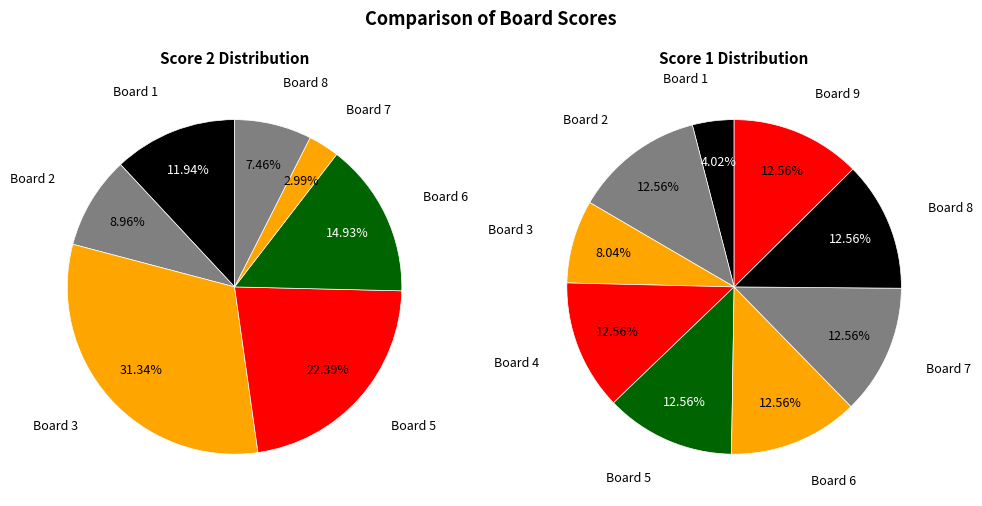

Between Board 5 and Board 8, which is larger?

Board 5